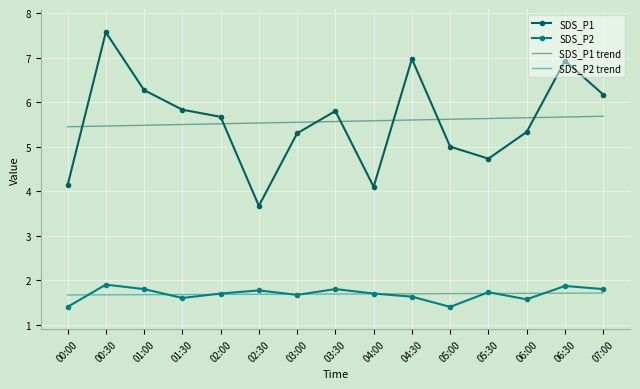

What position from the left is 04:00?

9